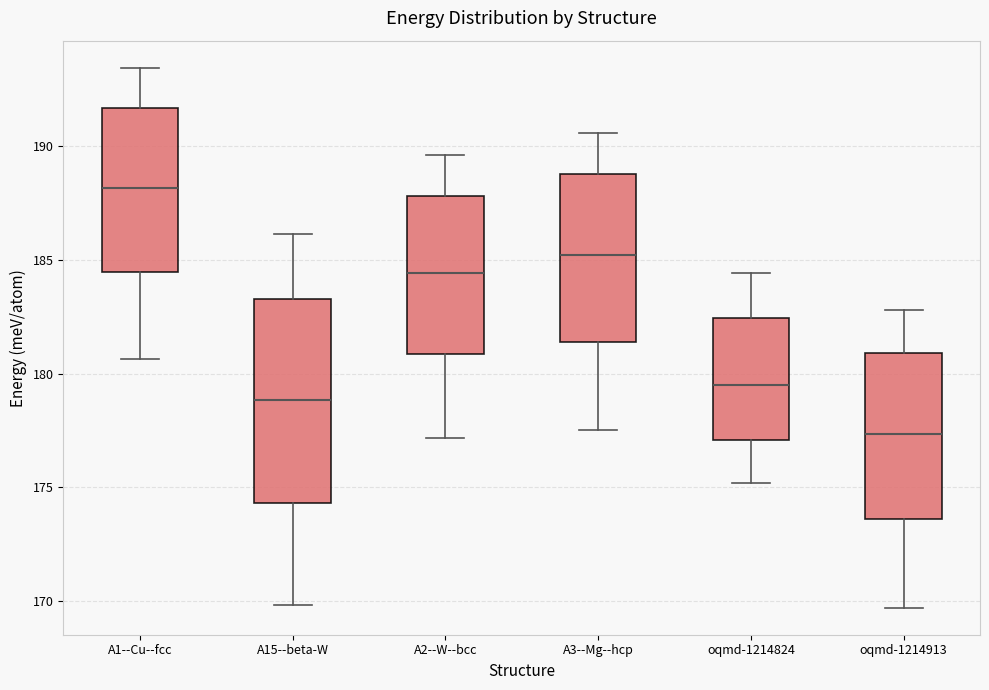

Which box has the lowest median line?

oqmd-1214913